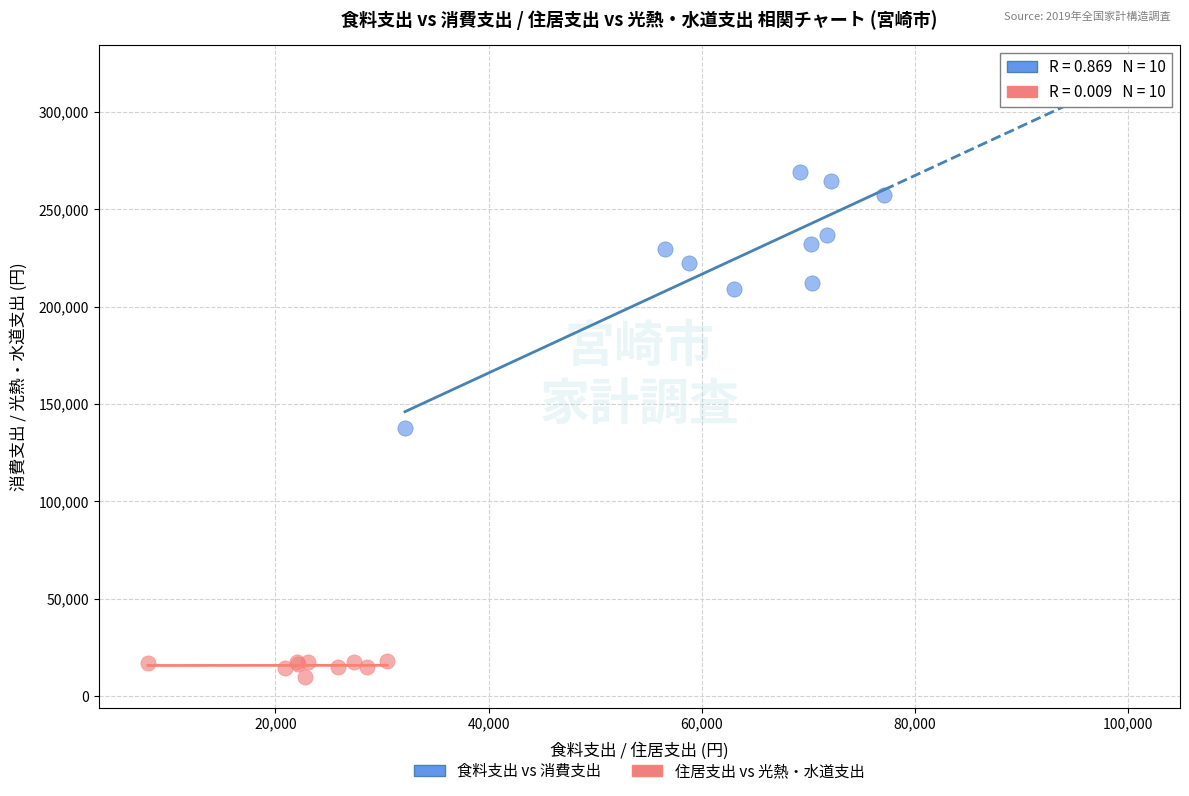

Which series has the largest Y range (max minus min)?

食料支出 vs 消費支出